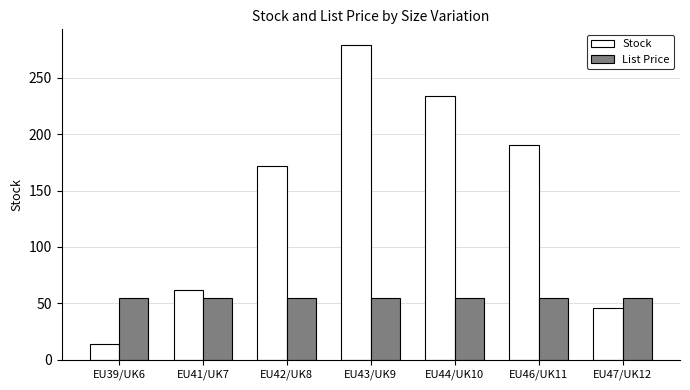

Which series changed the most between EU39/UK6 and EU41/UK7?

Stock